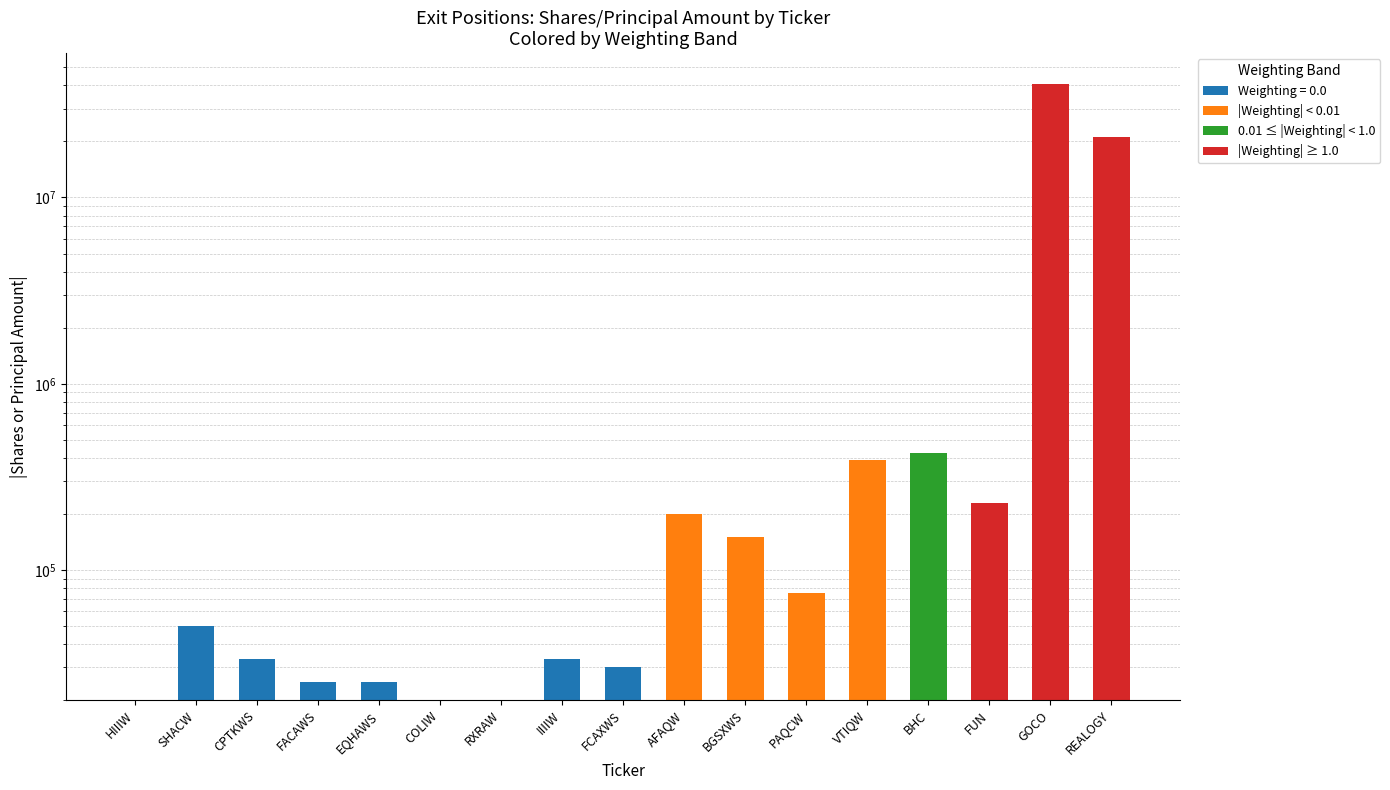

Reading right to left, extract all data points from this chart.

|Weighting| < 0.01: REALOGY=0	GOCO=0	FUN=0	BHC=0	VTIQW=389999	PAQCW=74999	BGSXWS=149999	AFAQW=200000	FCAXWS=0	IIIIW=0	RXRAW=0	COLIW=0	EQHAWS=0	FACAWS=0	CPTKWS=0	SHACW=0	HIIIW=0
0.01 ≤ |Weighting| < 1.0: REALOGY=0	GOCO=0	FUN=0	BHC=425000	VTIQW=0	PAQCW=0	BGSXWS=0	AFAQW=0	FCAXWS=0	IIIIW=0	RXRAW=0	COLIW=0	EQHAWS=0	FACAWS=0	CPTKWS=0	SHACW=0	HIIIW=0
|Weighting| ≥ 1.0: REALOGY=21000000	GOCO=40682961	FUN=227800	BHC=0	VTIQW=0	PAQCW=0	BGSXWS=0	AFAQW=0	FCAXWS=0	IIIIW=0	RXRAW=0	COLIW=0	EQHAWS=0	FACAWS=0	CPTKWS=0	SHACW=0	HIIIW=0